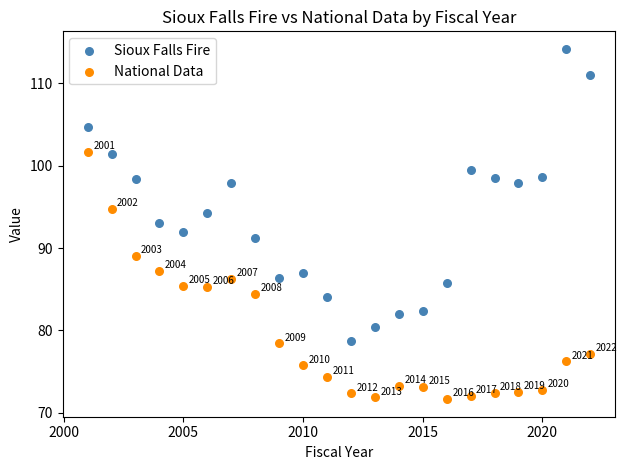

Across all data points, what is the range of X values (max minus min)?

21.0